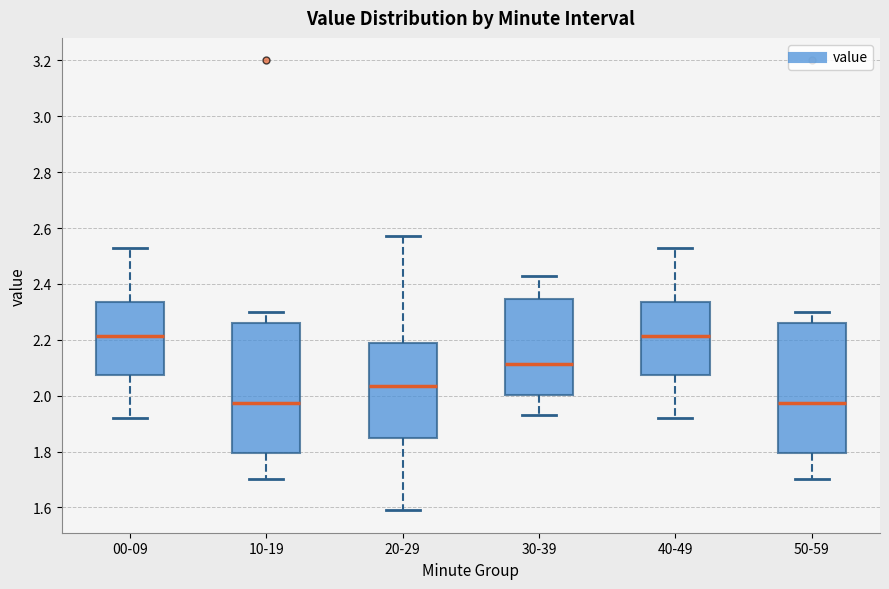

Where does the lower whisker of the box for 00-09 end on the y-axis? The values are not printed on the chart, so give them approximately, as read against the axis.

1.92